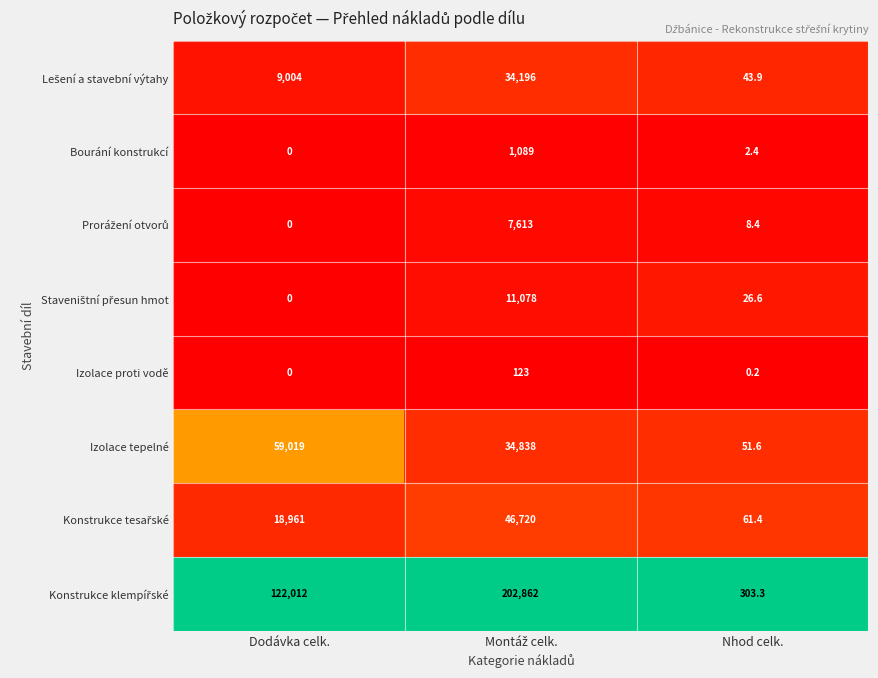

Is it true that Bourání konstrukcí equals 4.0 at Nhod celk.?

False